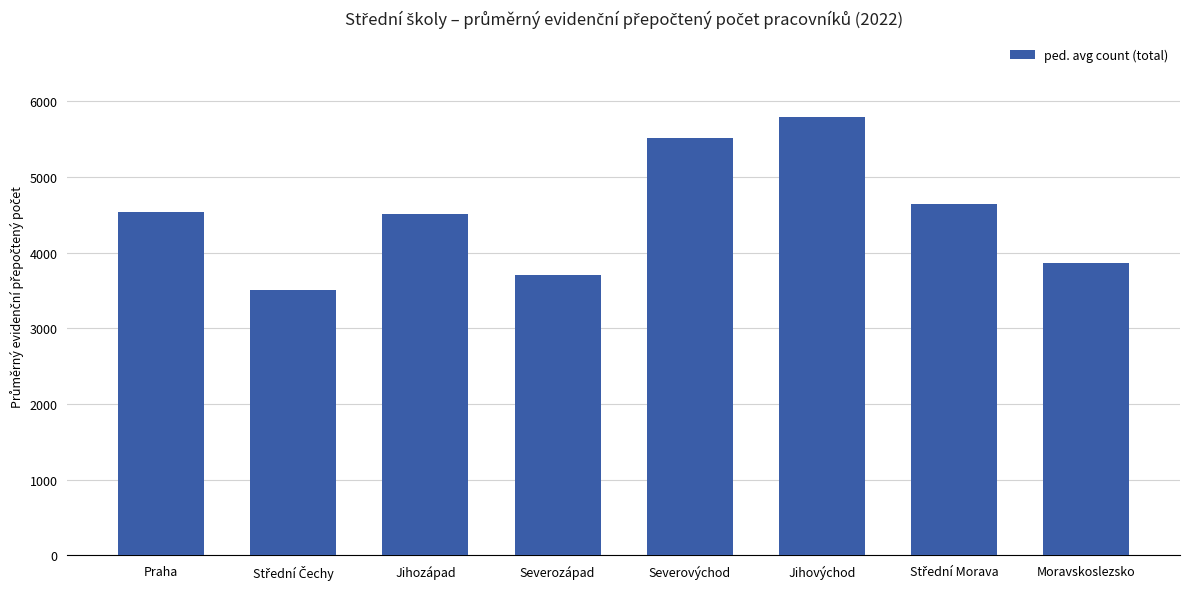

What is the label of the 6th bar from the left?

Jihovýchod